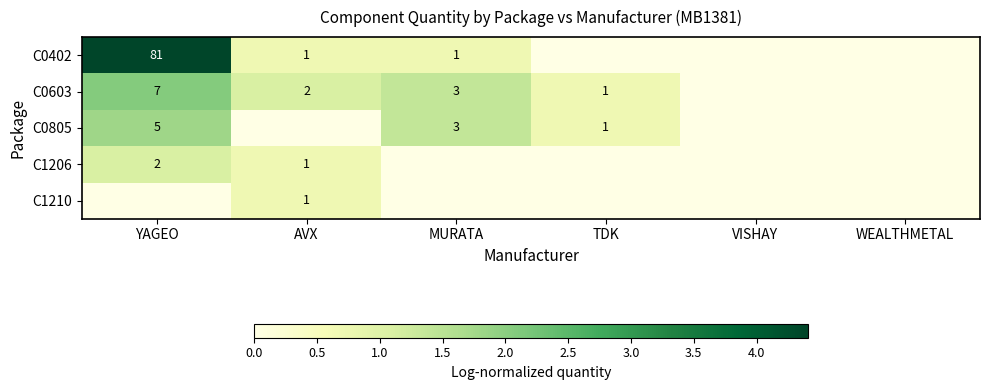

Is it true that C0603 equals 0.2 at TDK?

False